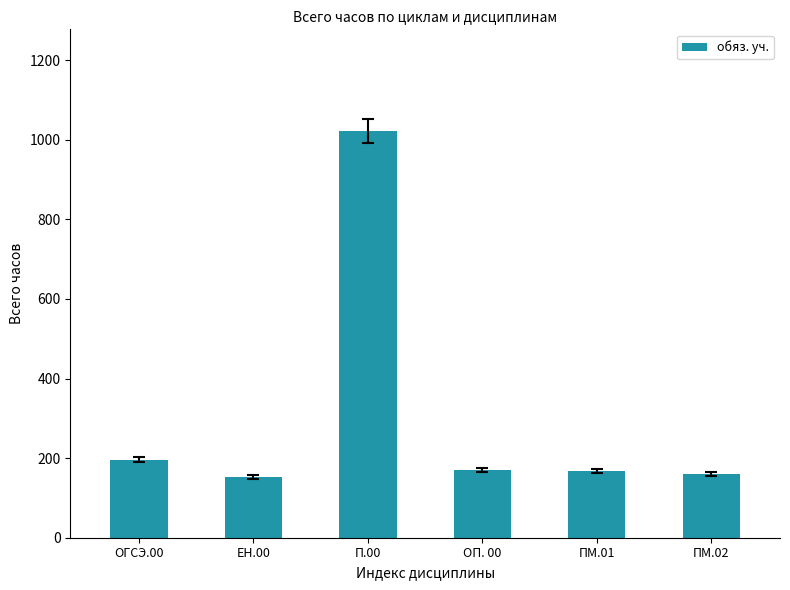

At which category does the chart reach its peak across all series?

П.00